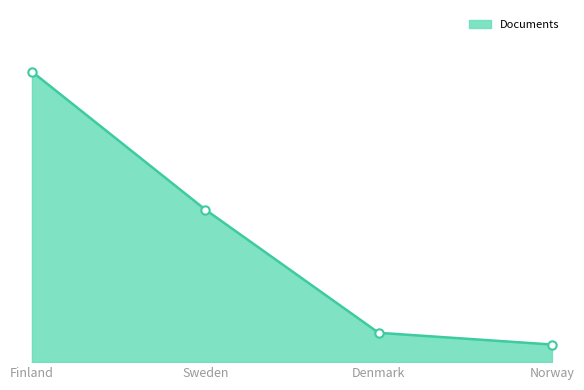

How many lines are shown in the chart?

1